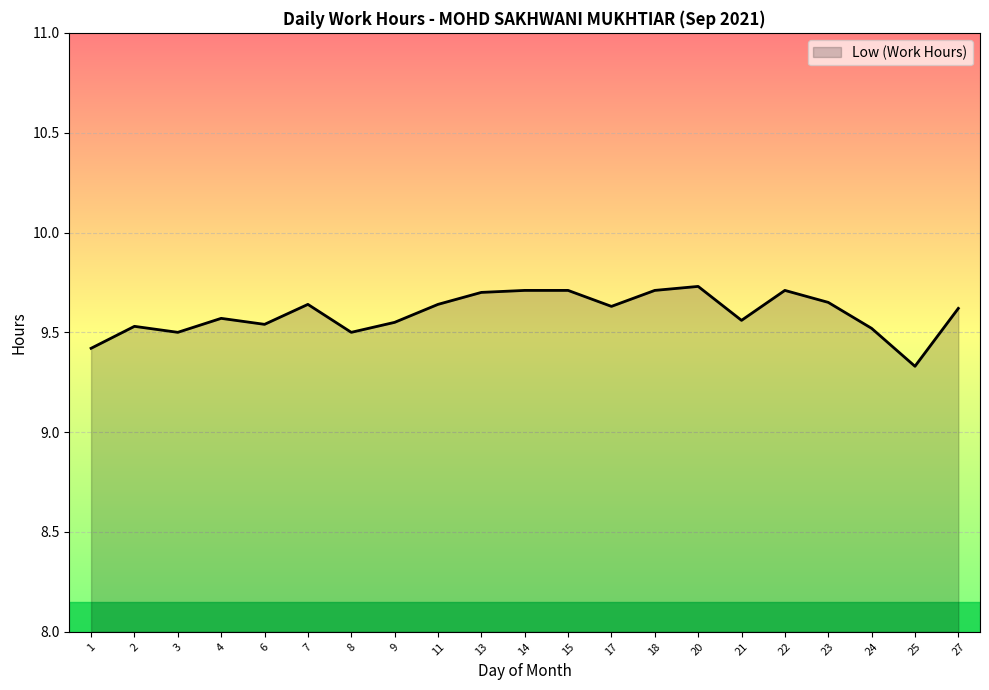

Count the values in the range 9 to 10.

21